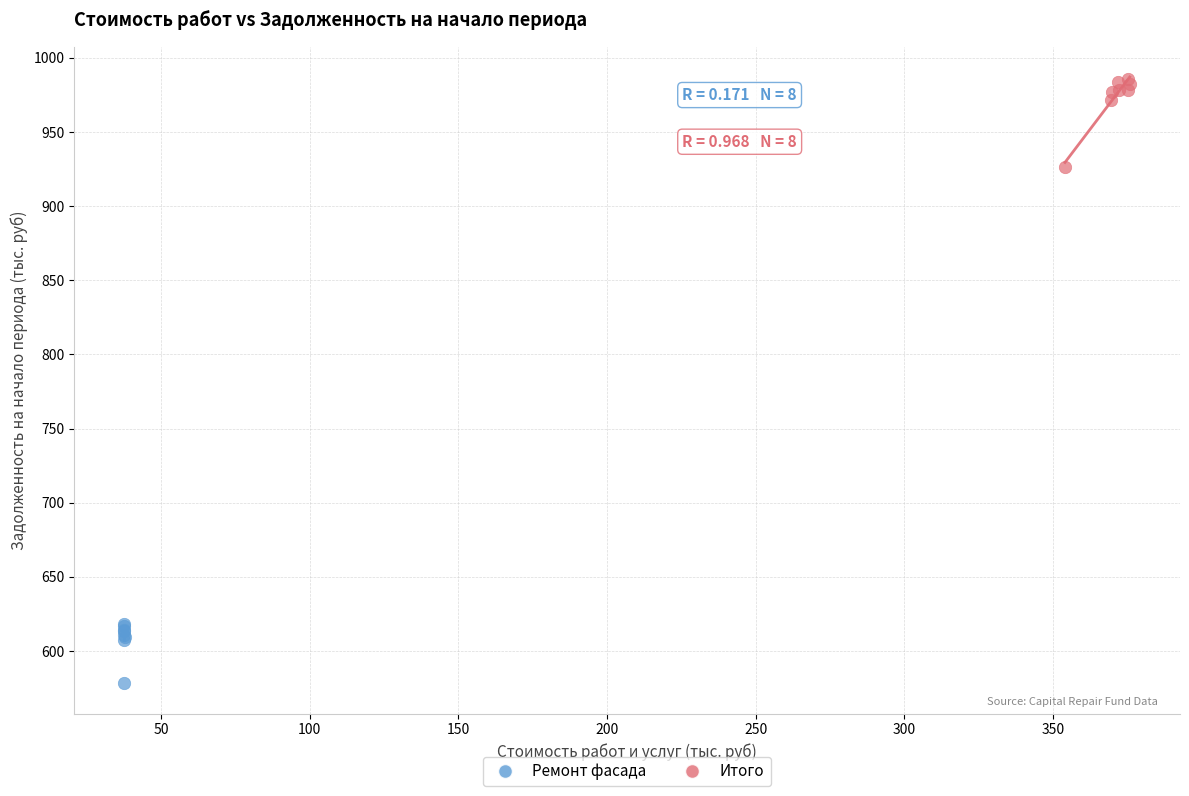

Which series has the widest spread of Y values?

Итого